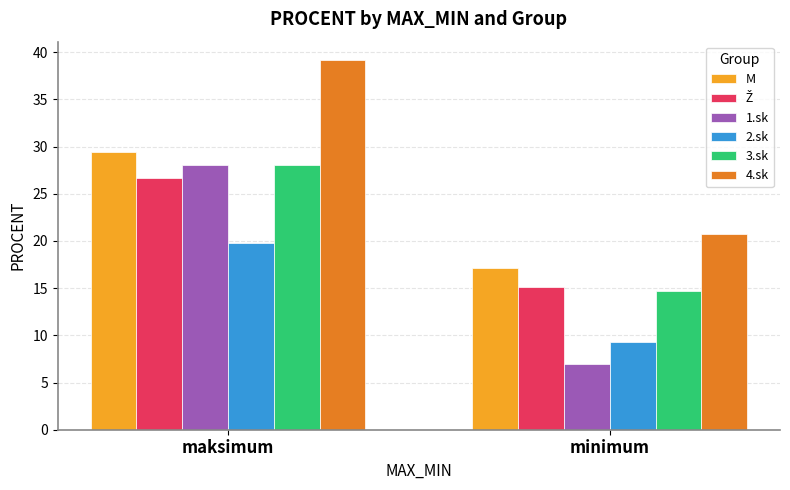

List the labels in order of 4.sk value, smallest first.

minimum, maksimum